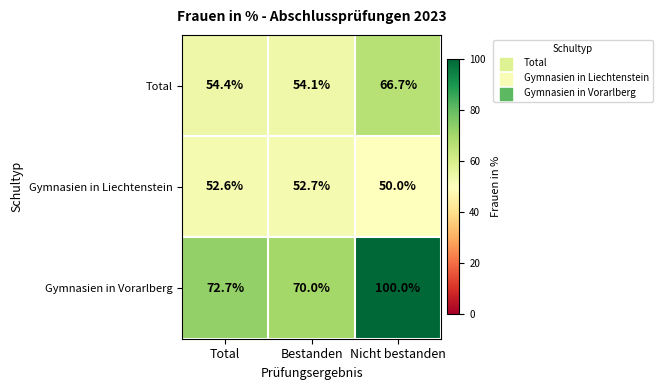

How many categories are shown in the chart?

3